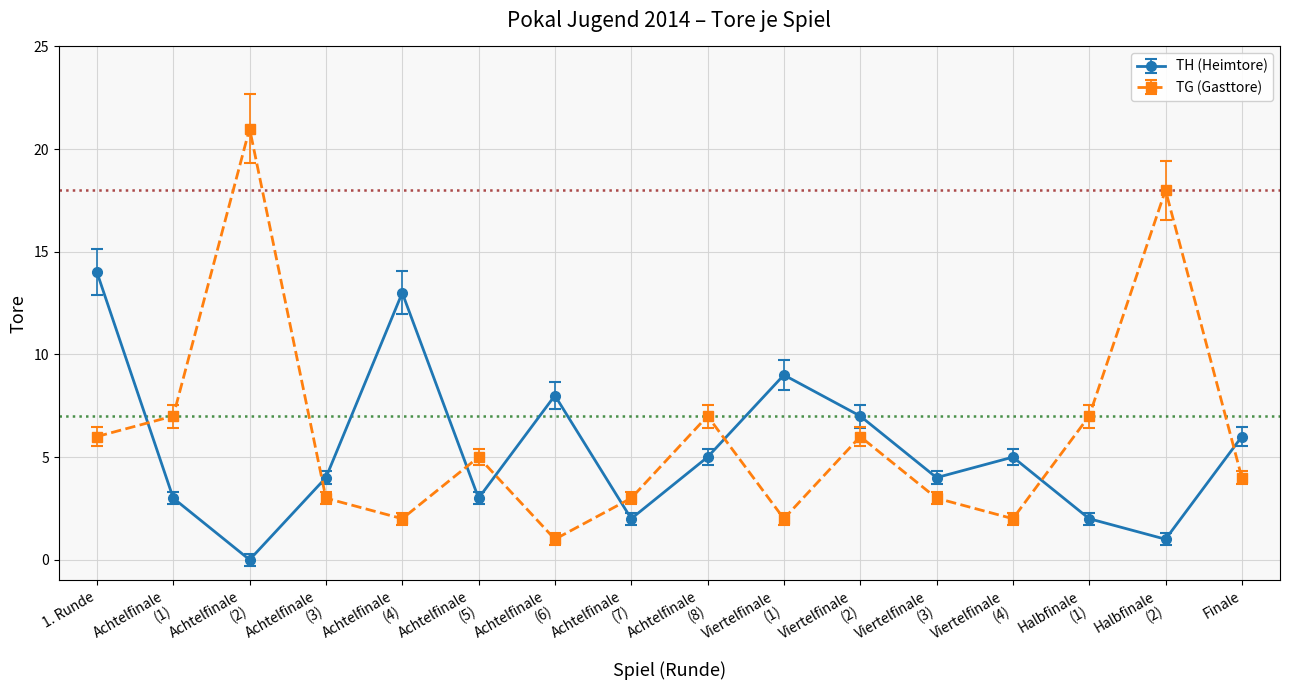

What is the maximum value for TG (Gasttore)?

21